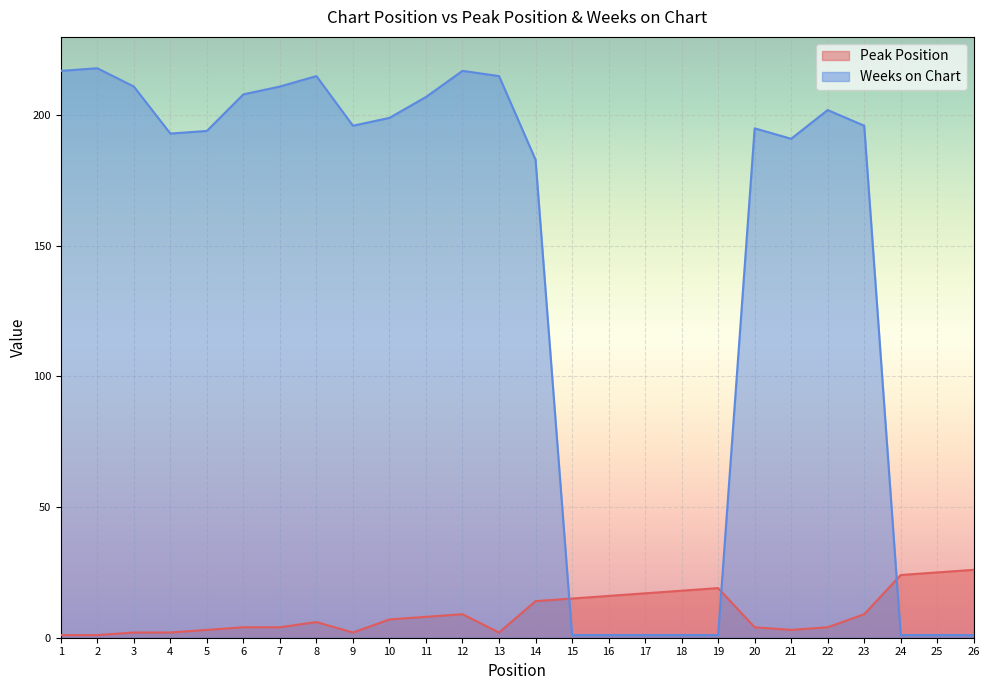

Which has a higher value, 2 or 3?

3